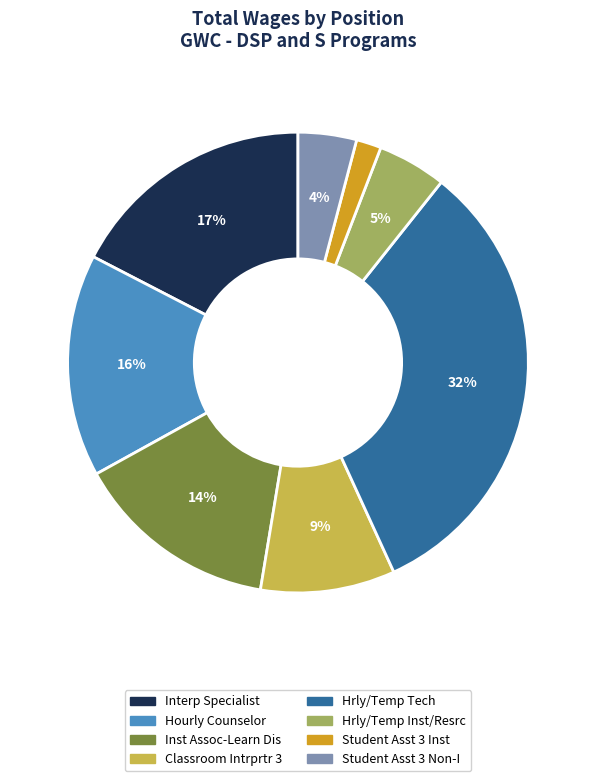

What percentage is the Hrly/Temp Tech slice, to the nearest percent?

32%